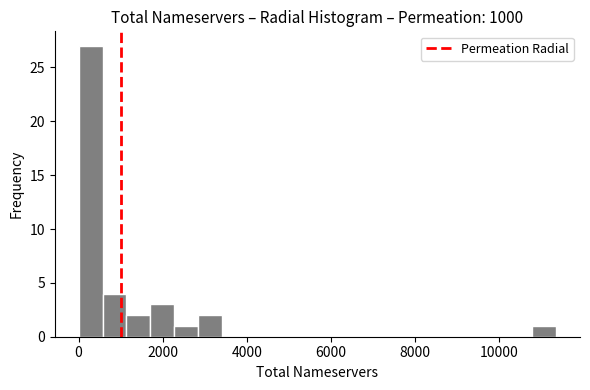

Read against the x-axis, roughly where is the centre of the tallest bar?

200